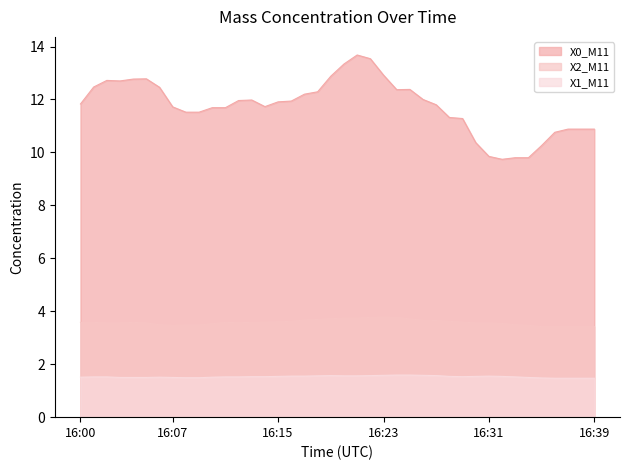

True or false: X1_M11 and X2_M11 intersect in this chart.

False